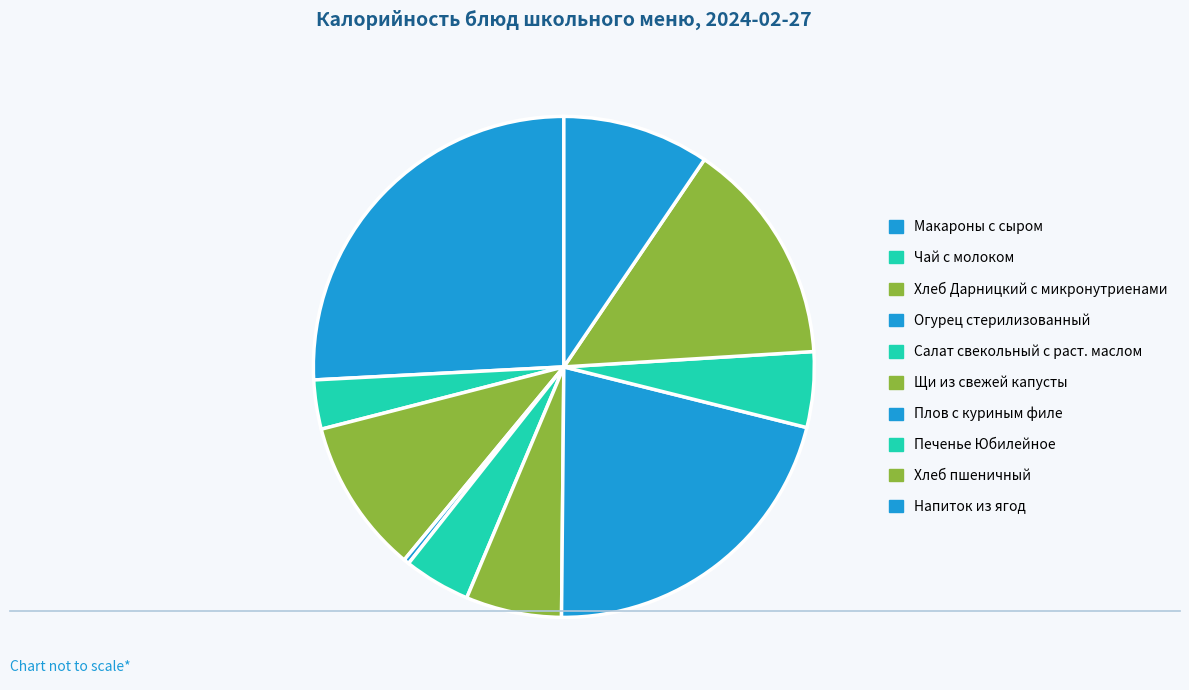

Does Макароны с сыром represent more than half of the total?

No